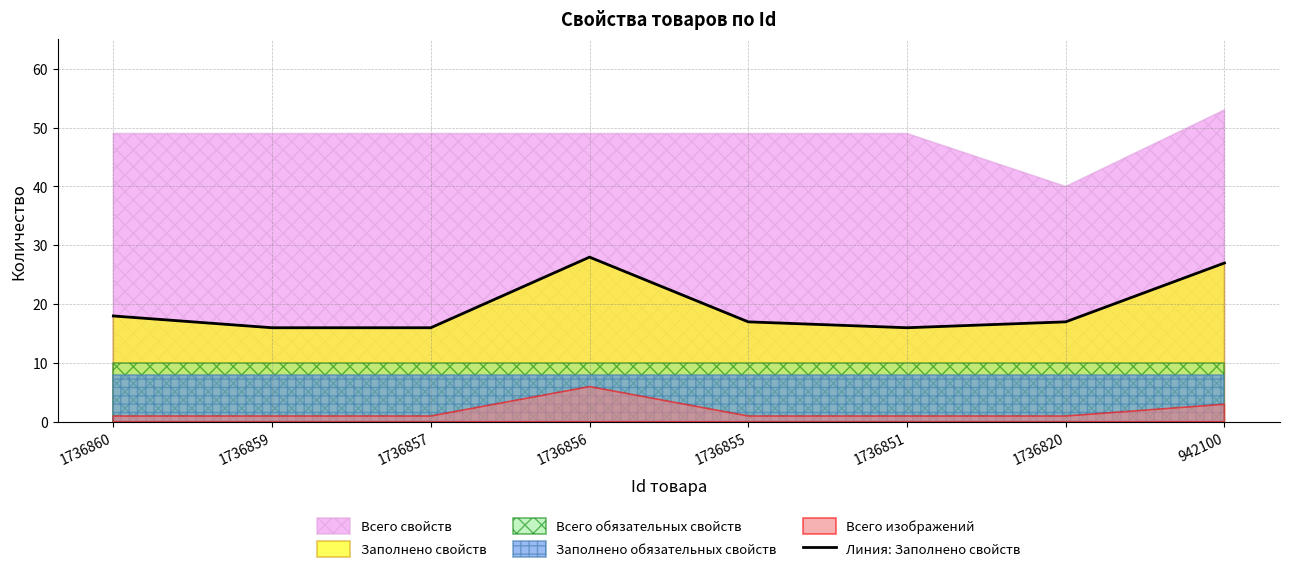

What is the maximum value for Линия: Заполнено свойств?

28